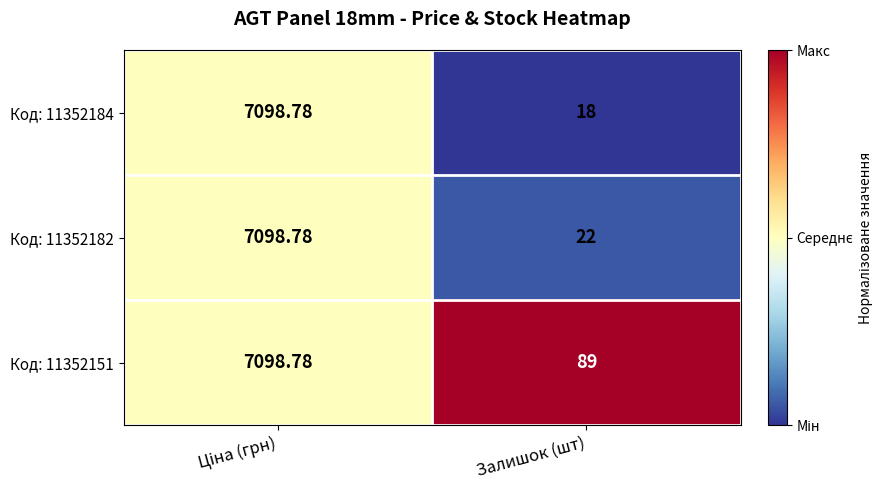

At which category does the chart reach its minimum across all series?

Залишок (шт)